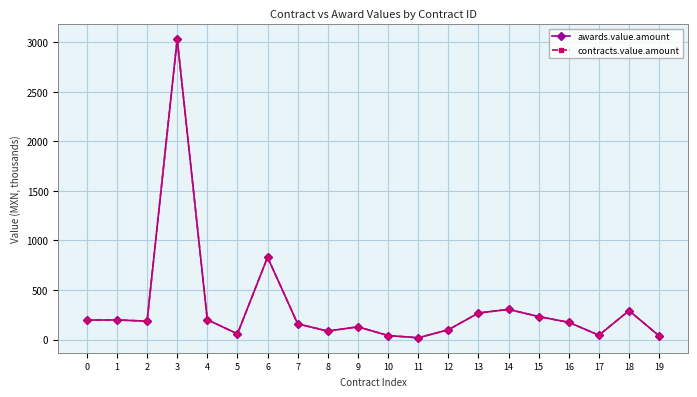

What is the value of the contracts.value.amount point at the 17th from the left?

173.8